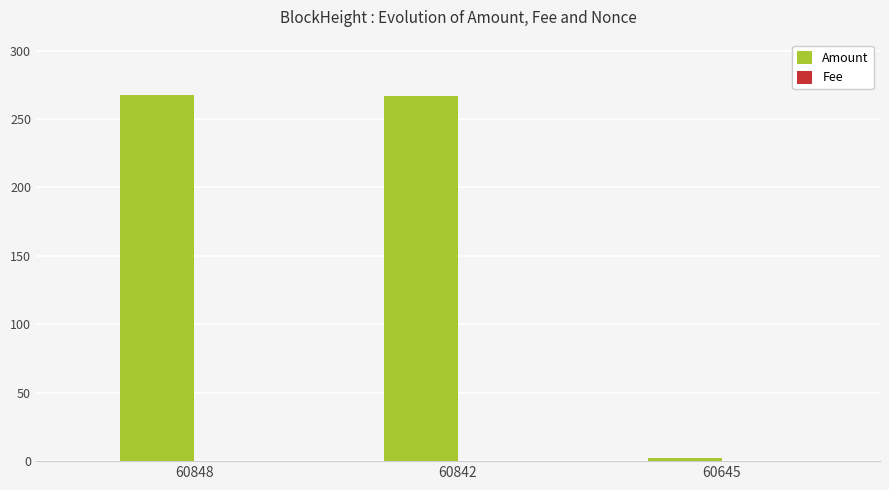

True or false: Amount has a value of 1.9 at 60645.

True